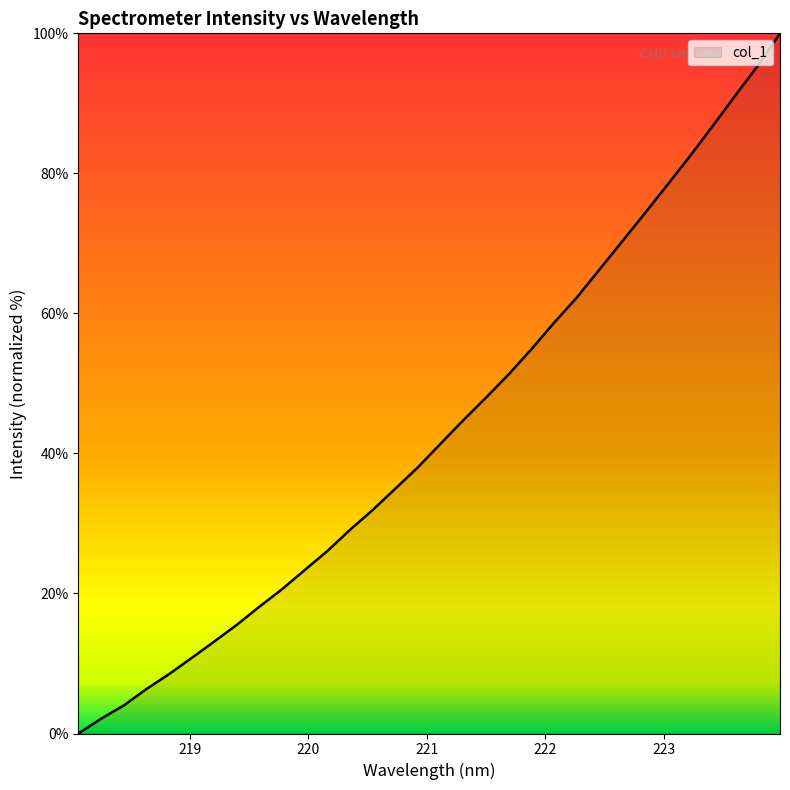

What is the maximum value shown in the chart?

100.0